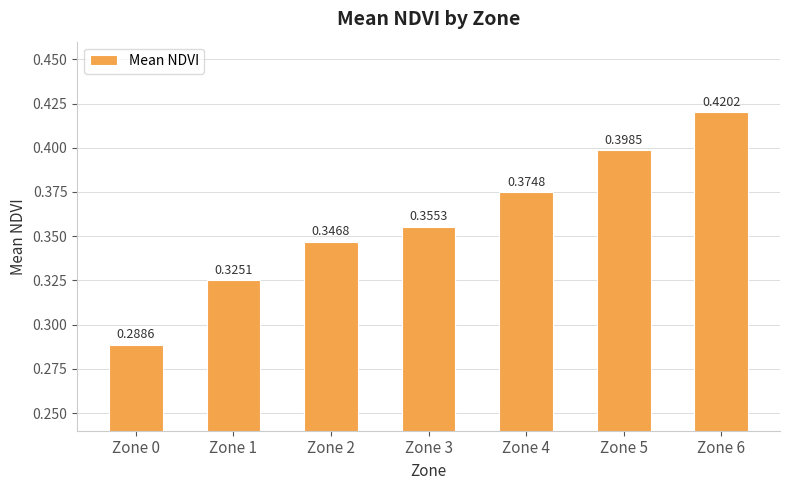

At which label is the value closest to 0?

Zone 0